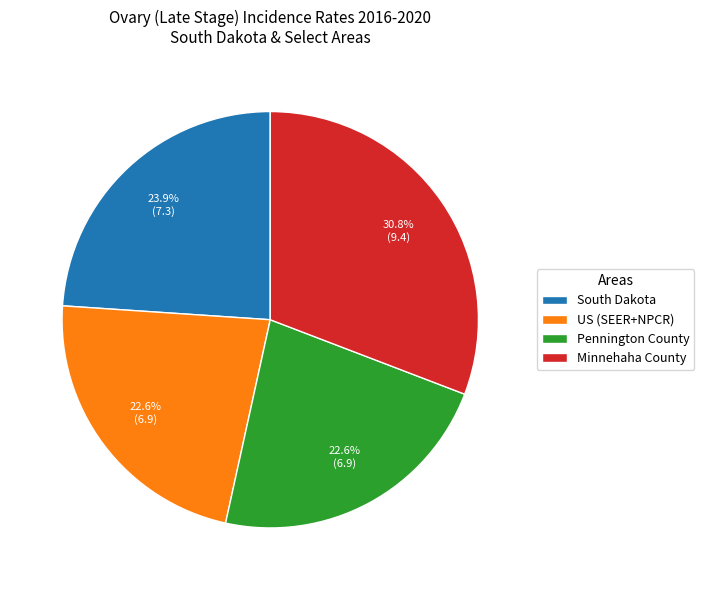

Is there a majority slice in this chart?

No